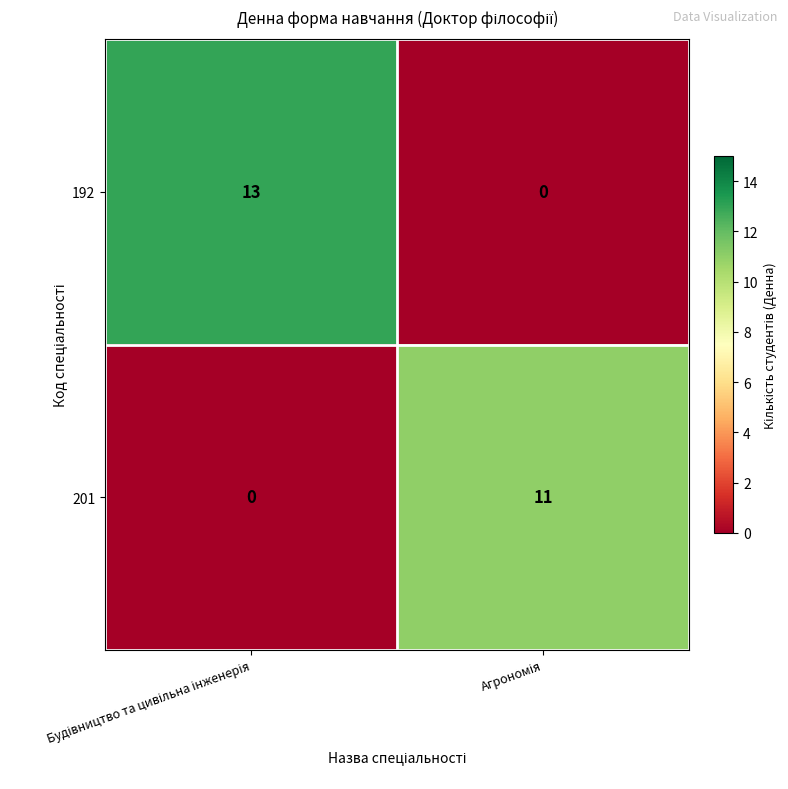

Reading right to left, extract all data points from this chart.

192: 0	13
201: 11	0